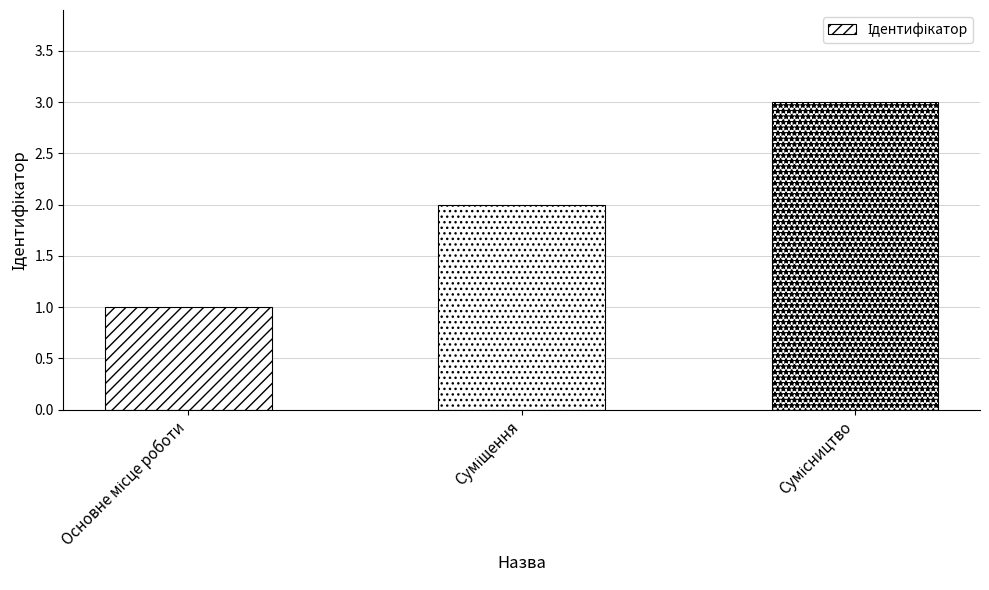

What is the maximum value shown in the chart?

3